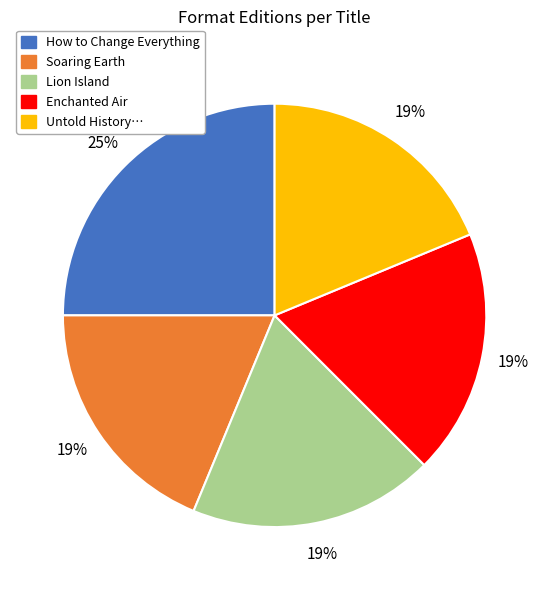

To the nearest percent, what is the difference between the largest and smallest slice percentages?

6%